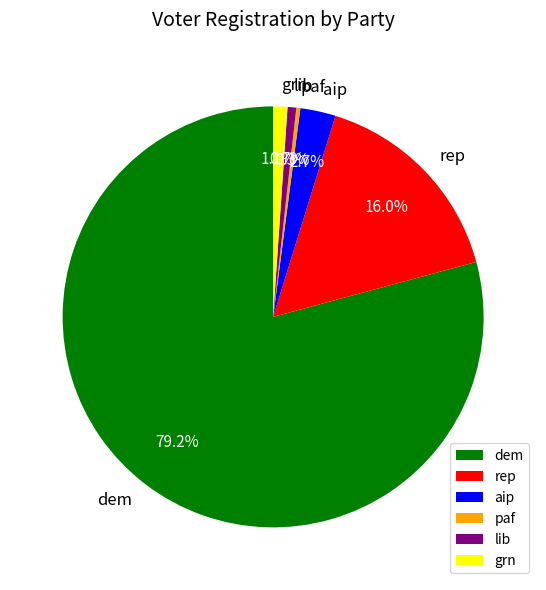

Does any single category account for the majority?

Yes